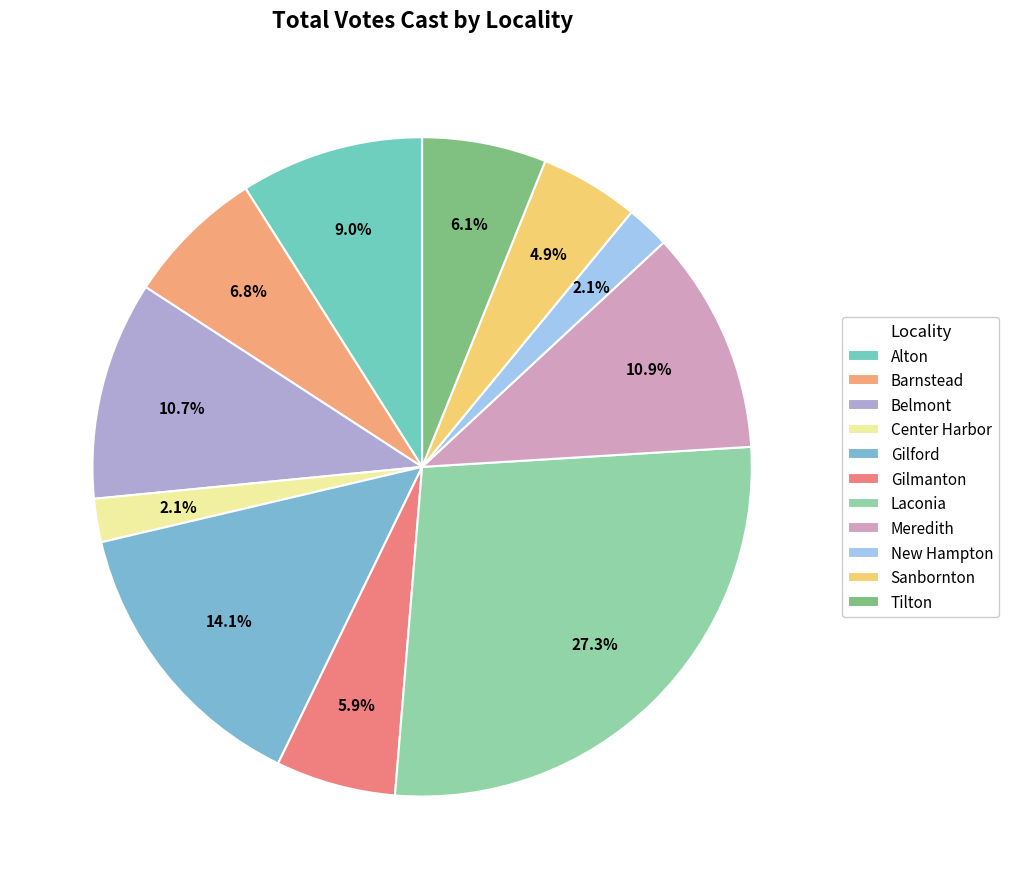

Is there a majority slice in this chart?

No